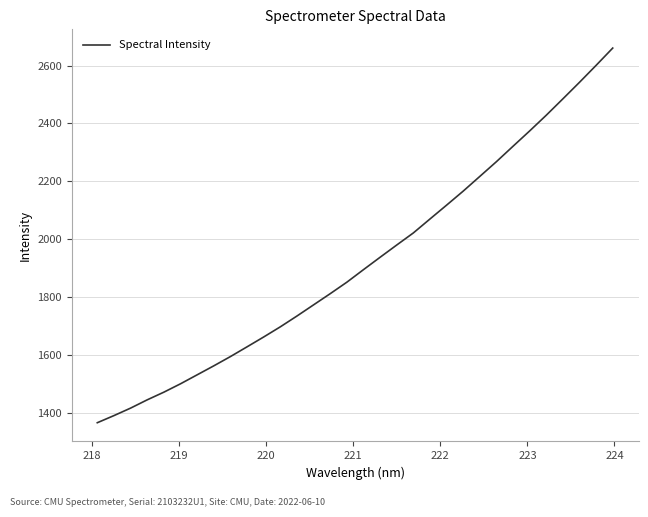

How many lines are shown in the chart?

1